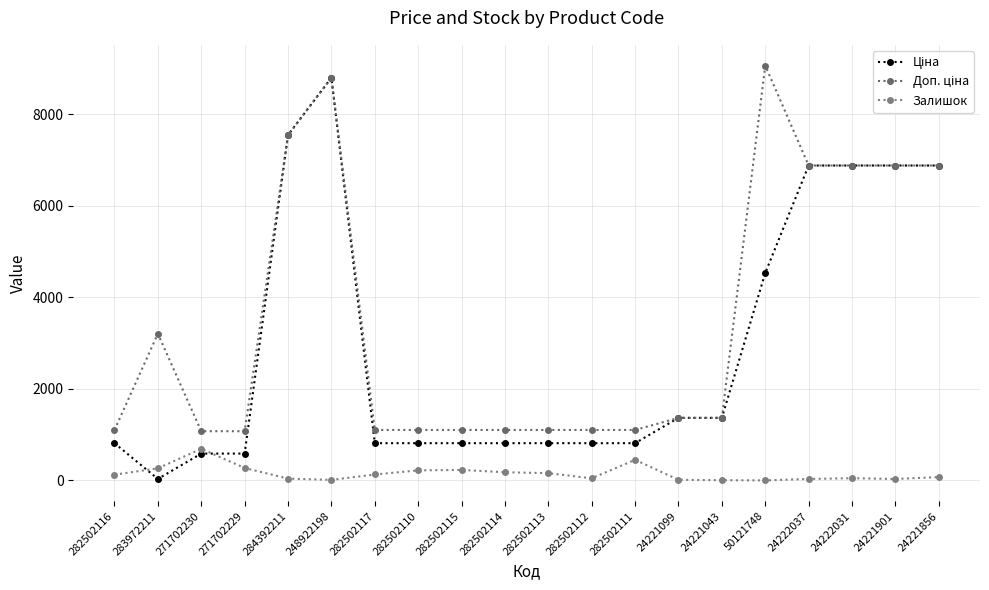

At which category does Залишок reach its first local peak?

271702230